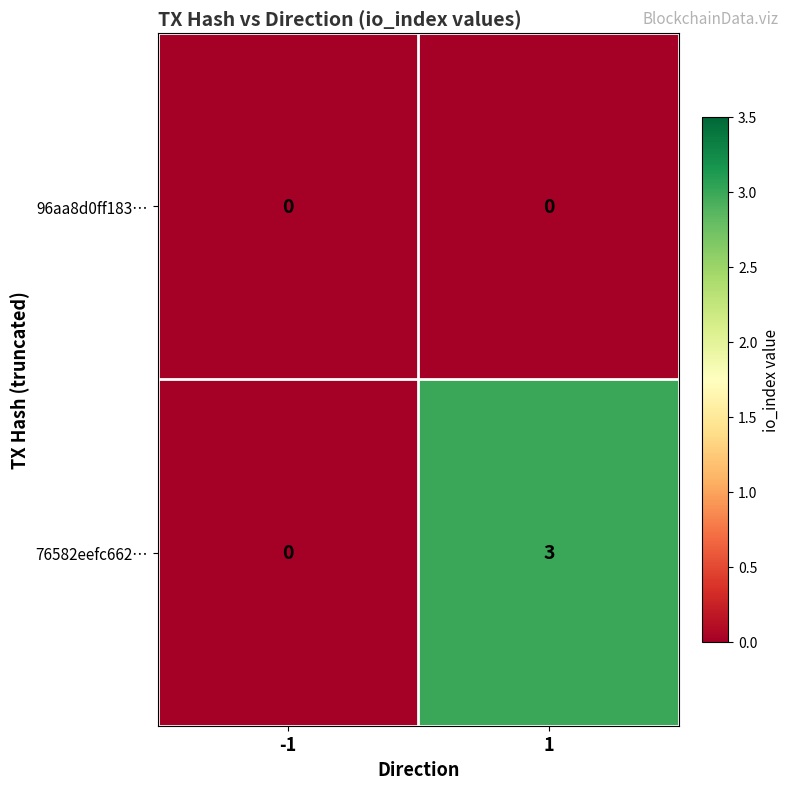

Rank the series by their maximum value, from lowest to highest.

96aa8d0ff183…, 76582eefc662…